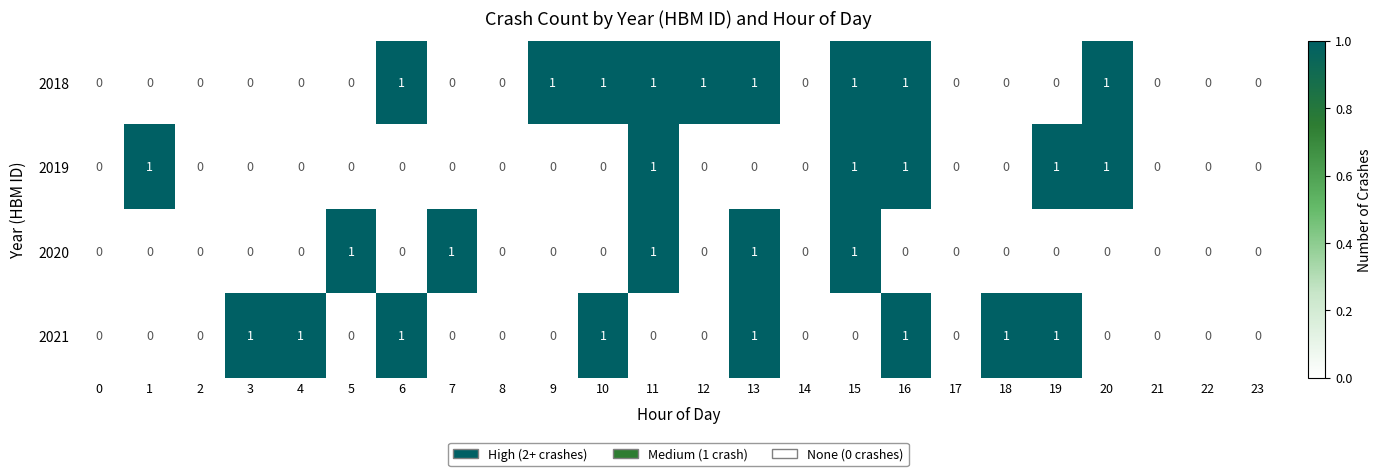

Between 0 and 9, which series saw the biggest shift?

2018